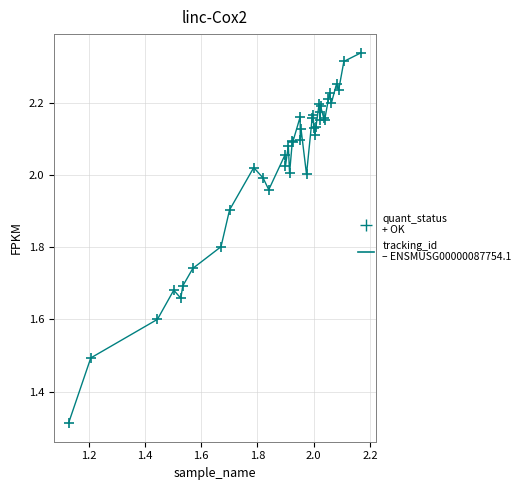

What is the difference between the maximum and minimum values?

1.0